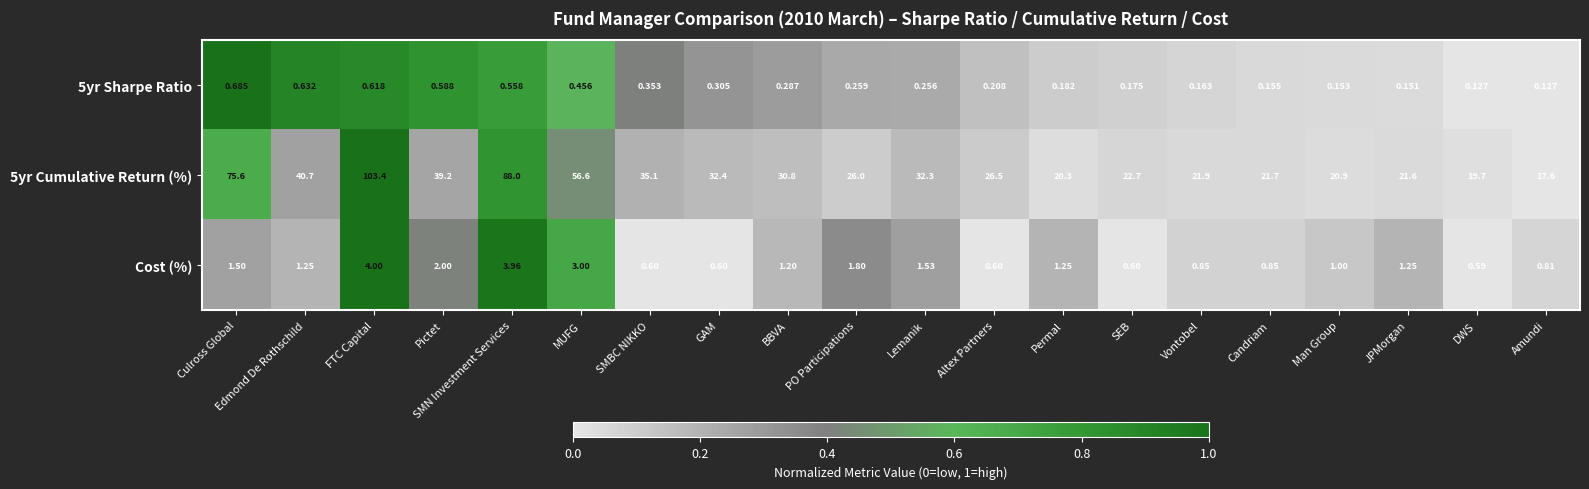

Which category has the highest value in the 5yr Cumulative Return (%) series?

FTC Capital